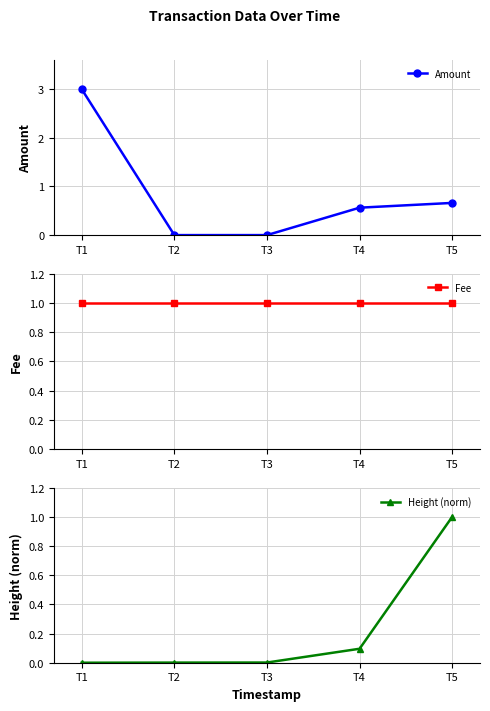

How many values in the Amount series exceed 0?

3